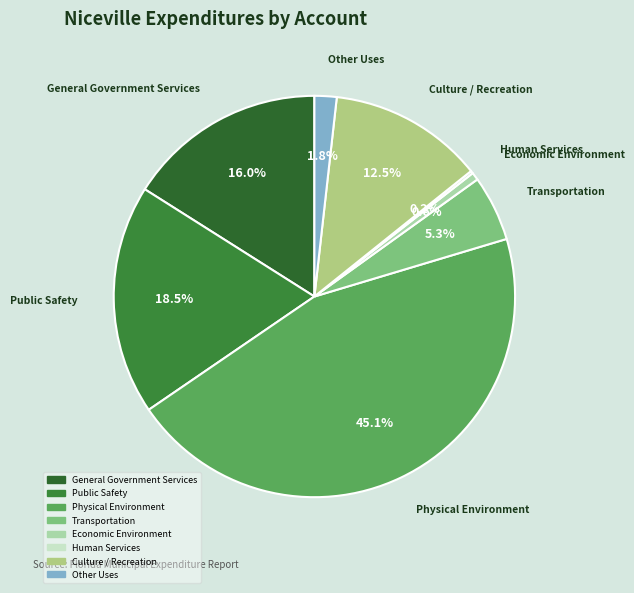

Combined, do Public Safety and Transportation account for over 50%?

No